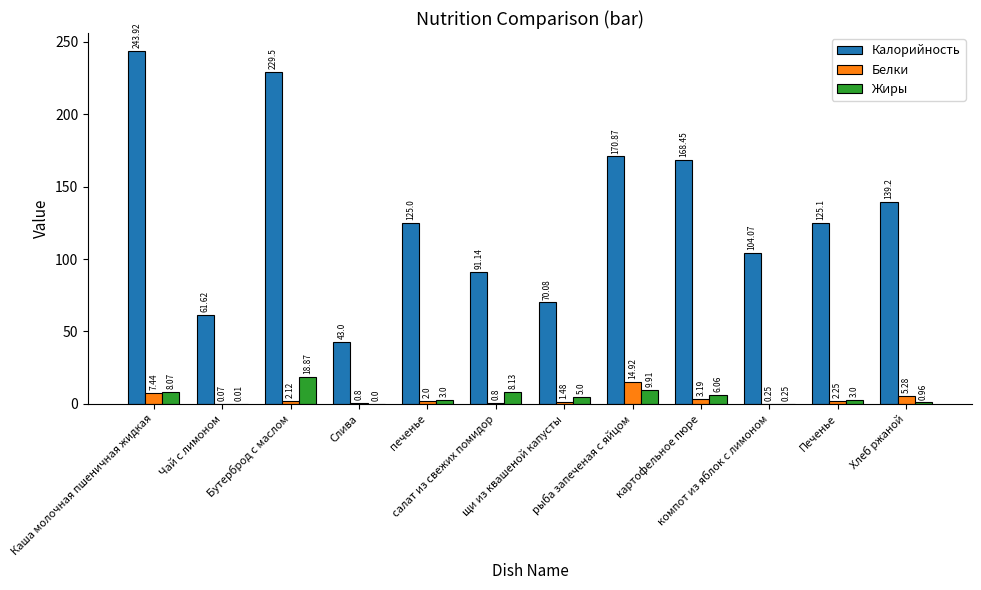

Count the number of categories in the chart.

12